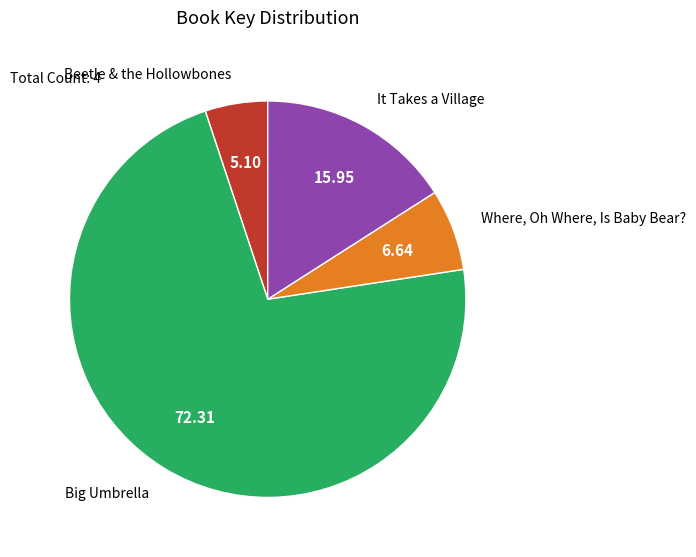

Does any single category account for the majority?

Yes